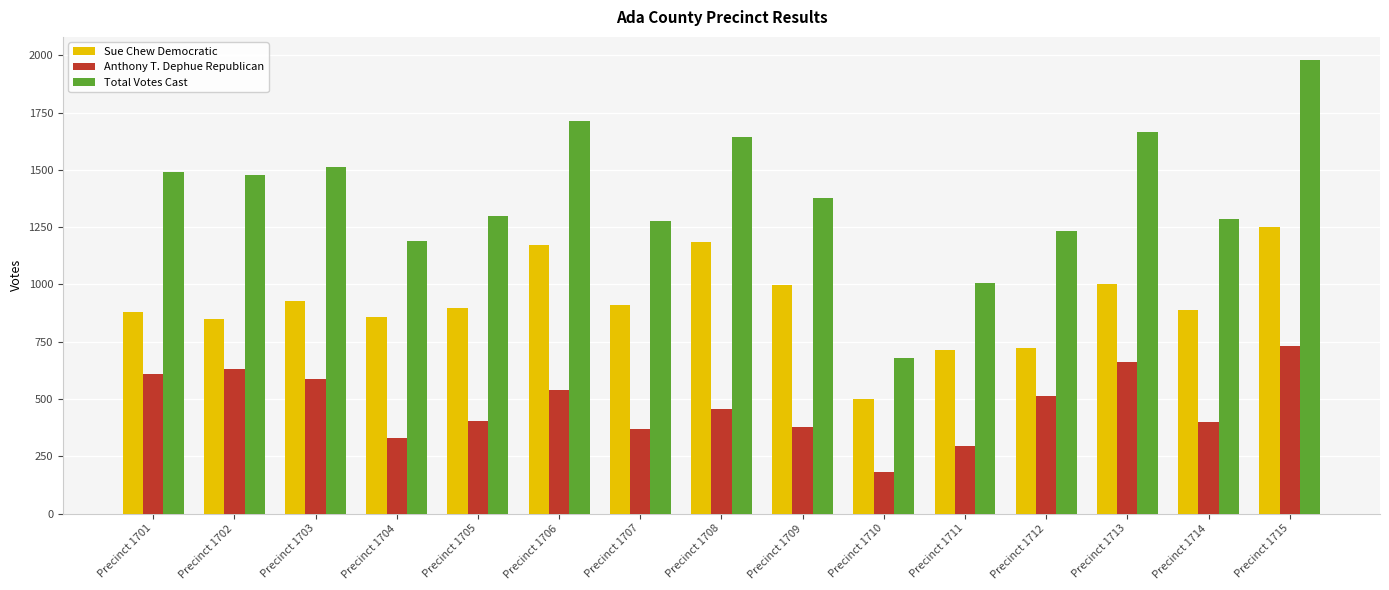

How many bars are there in each group?

3